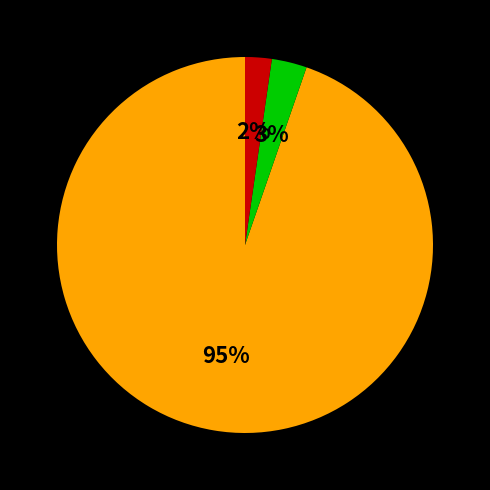

To the nearest percent, what is the average slice percentage?

33%